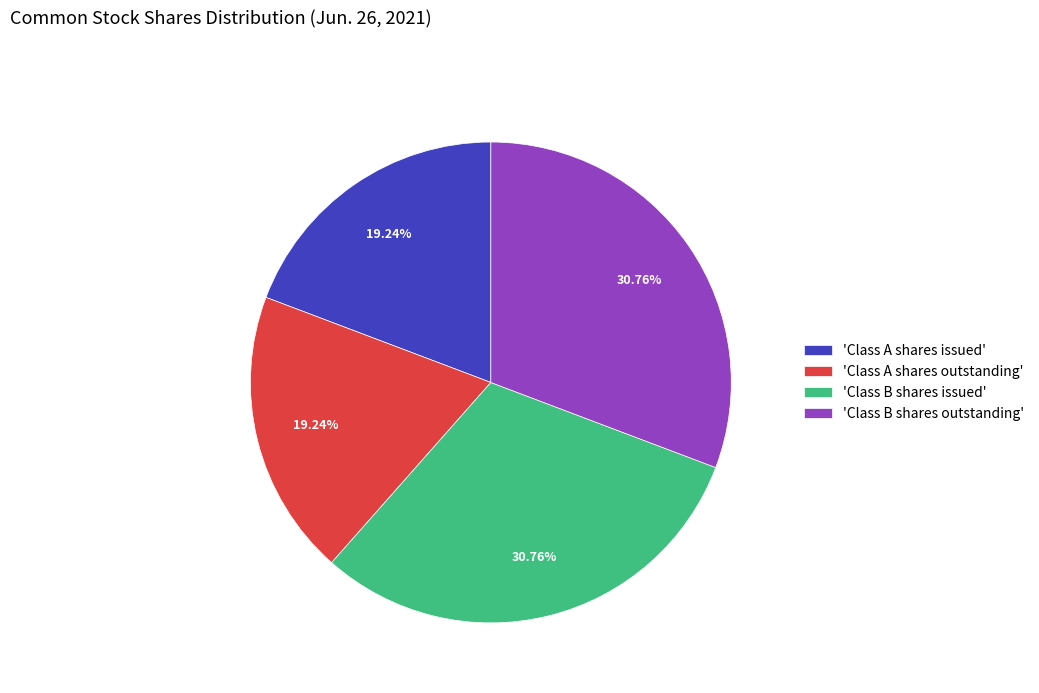

Is there any slice that represents more than half of the pie?

No